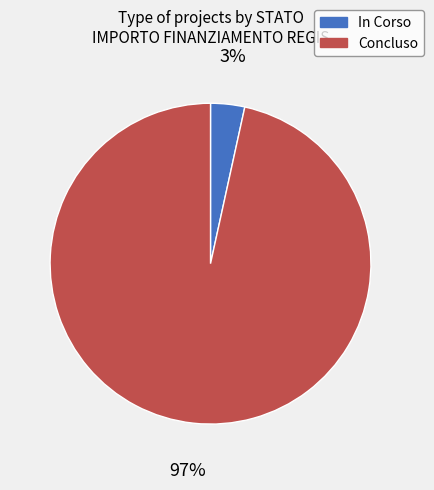

To the nearest percent, what is the average slice percentage?

50%